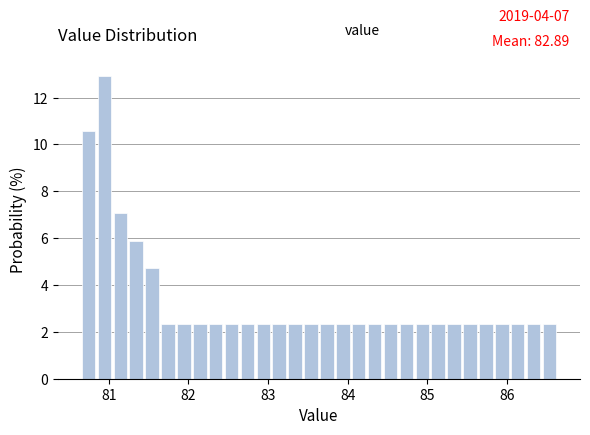

Read against the x-axis, roughly where is the centre of the tallest bar?

80.9